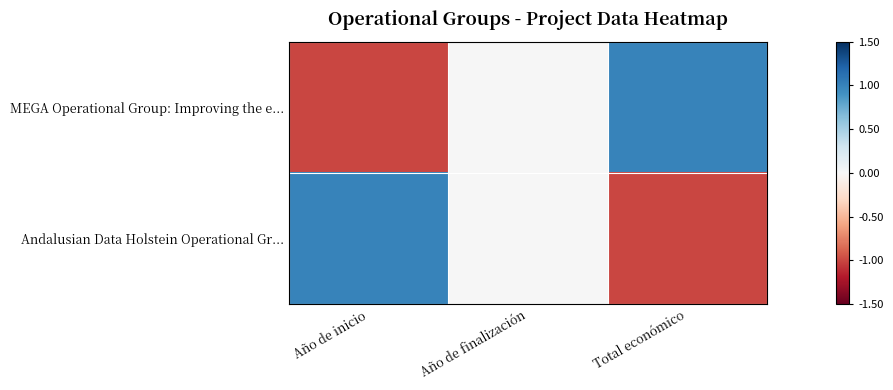

Which has a higher value, Año de inicio or Total económico?

Total económico